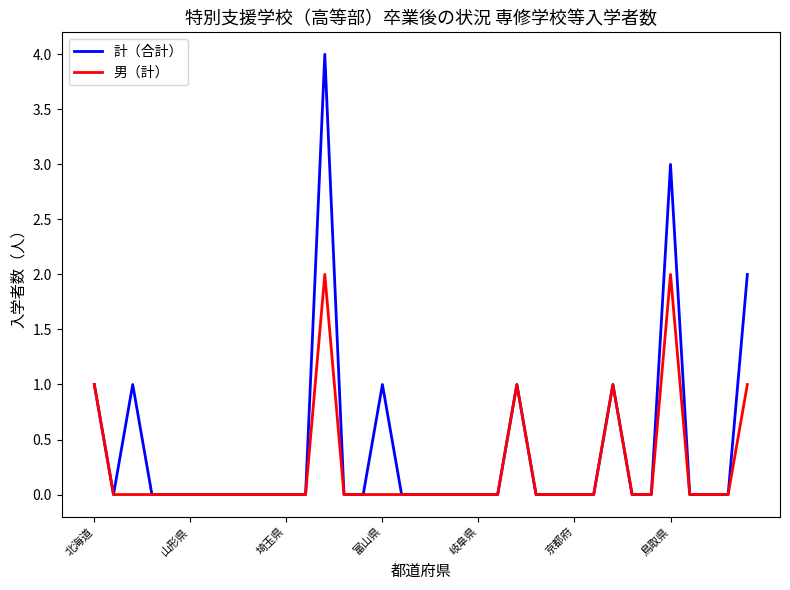

Which series has the widest spread of values?

計（合計）